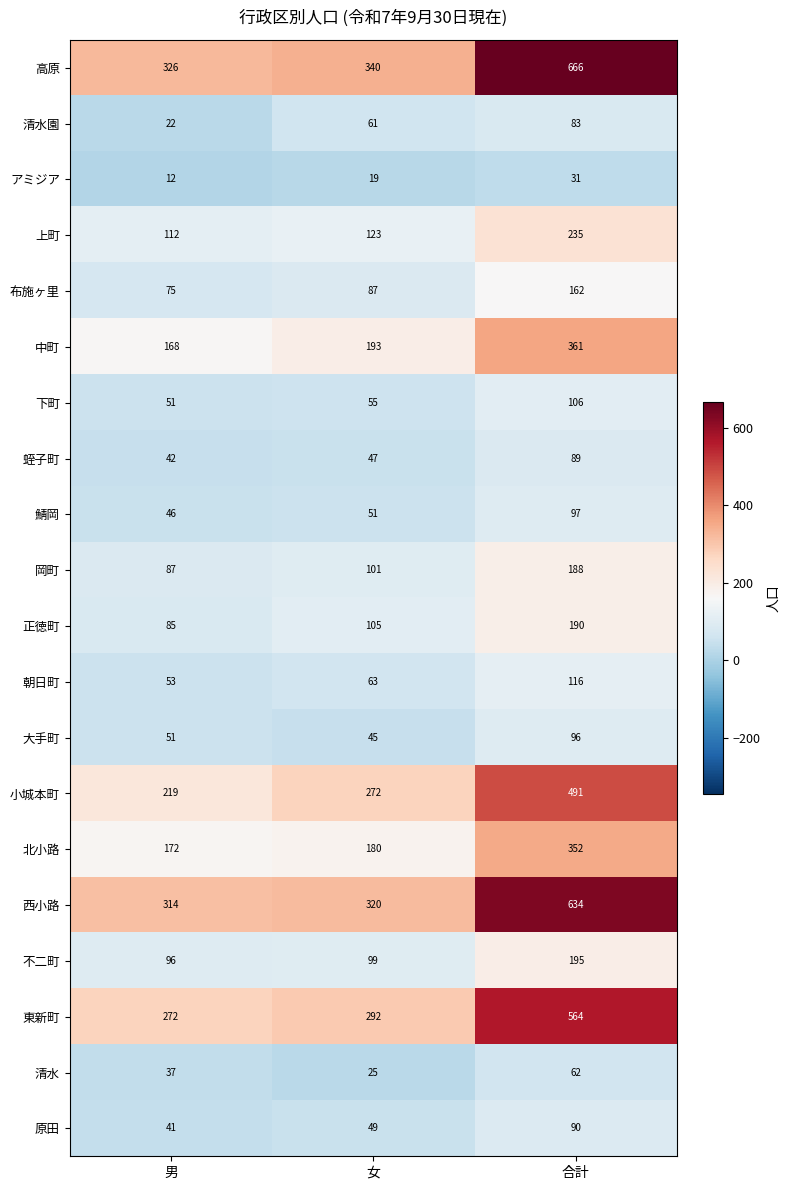

Count the number of categories in the chart.

3